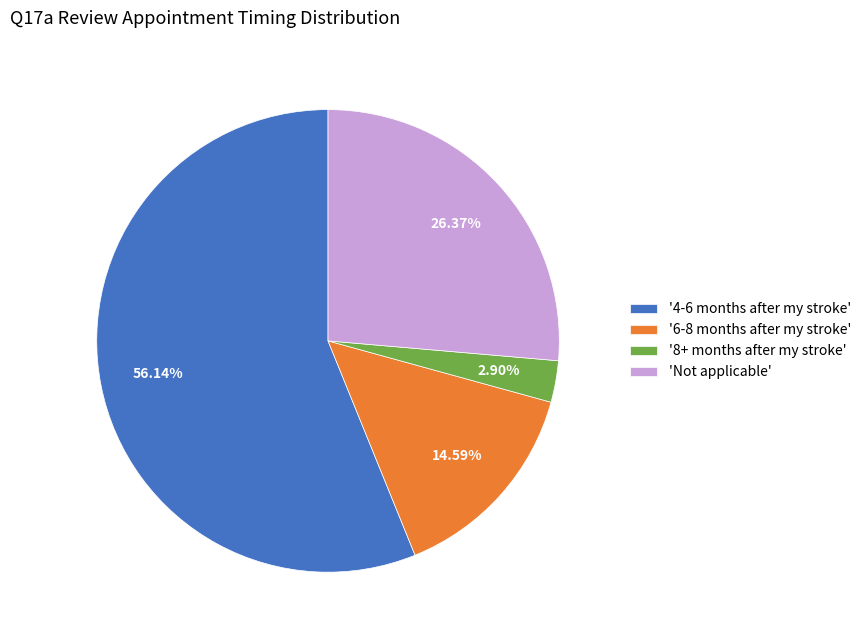

What is the ratio of the value at 'Not applicable' to the value at '4-6 months after my stroke'?

0.5